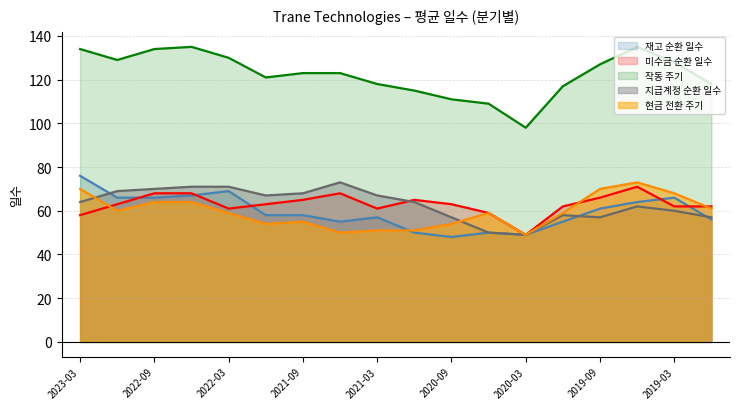

What is the smallest value displayed?

48